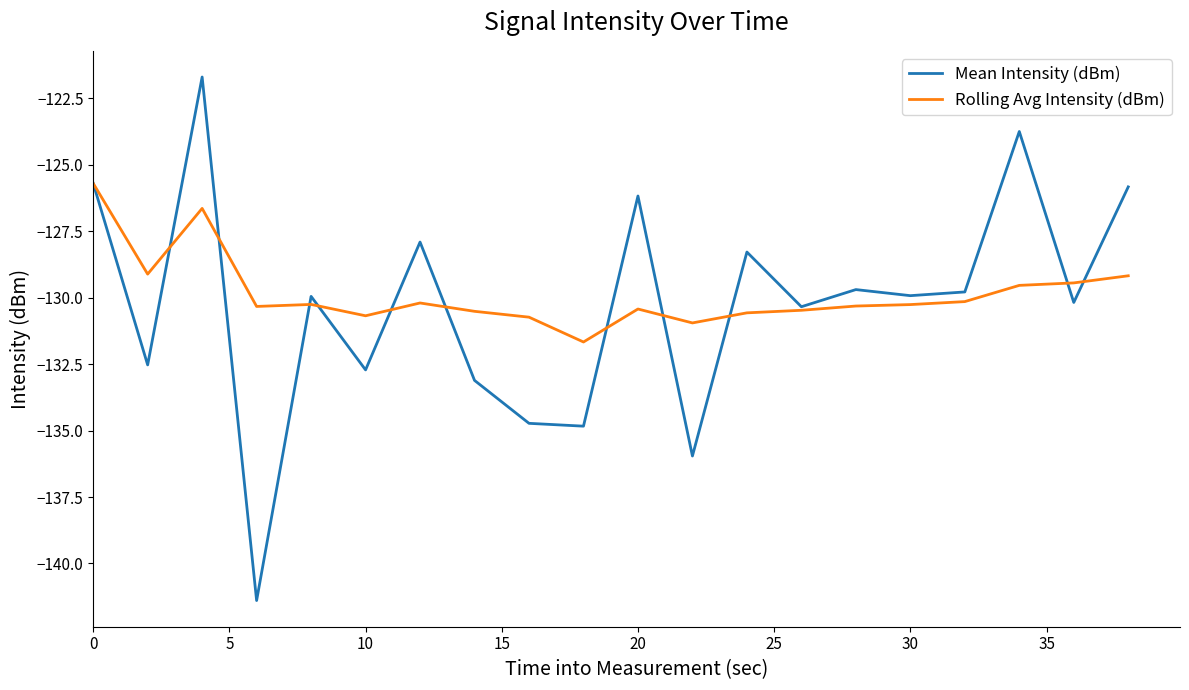

List the series in order of their peak value, lowest first.

Rolling Avg Intensity (dBm), Mean Intensity (dBm)